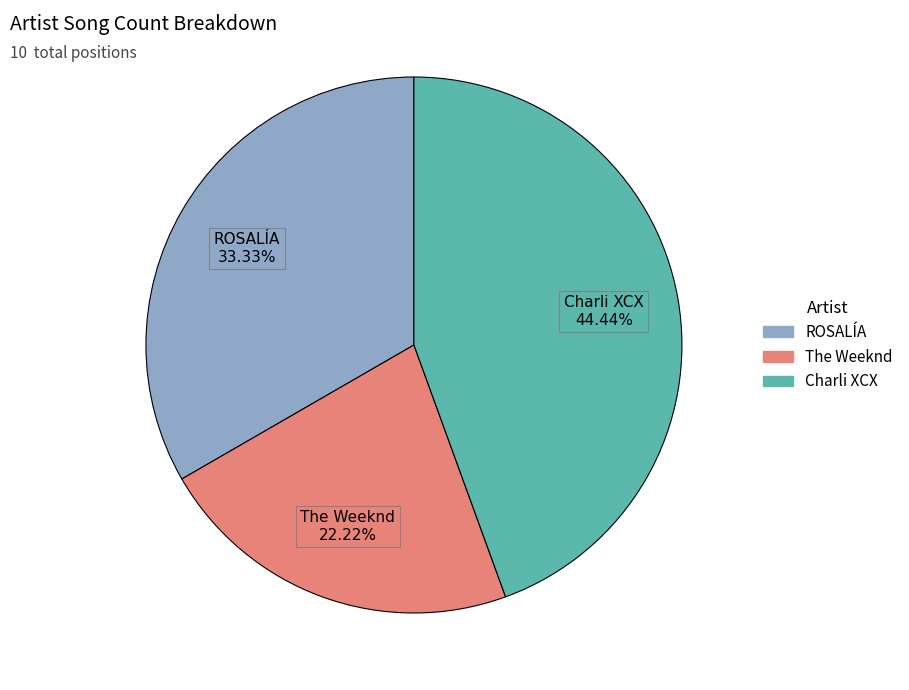

Is ROSALÍA the majority of the pie?

No